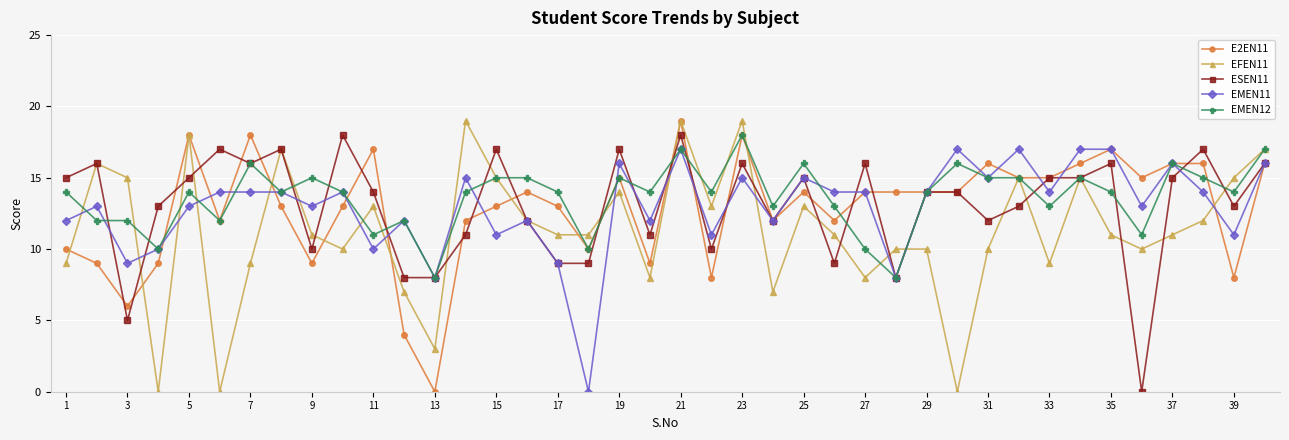

True or false: EMEN11 has more than 1 interior local peaks.

True